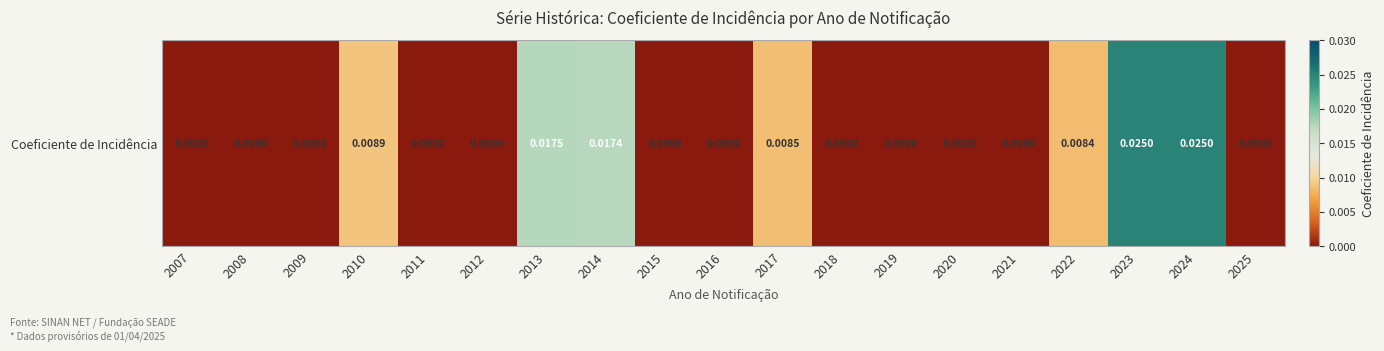

The value at 2020 is 0.0. True or false?

True